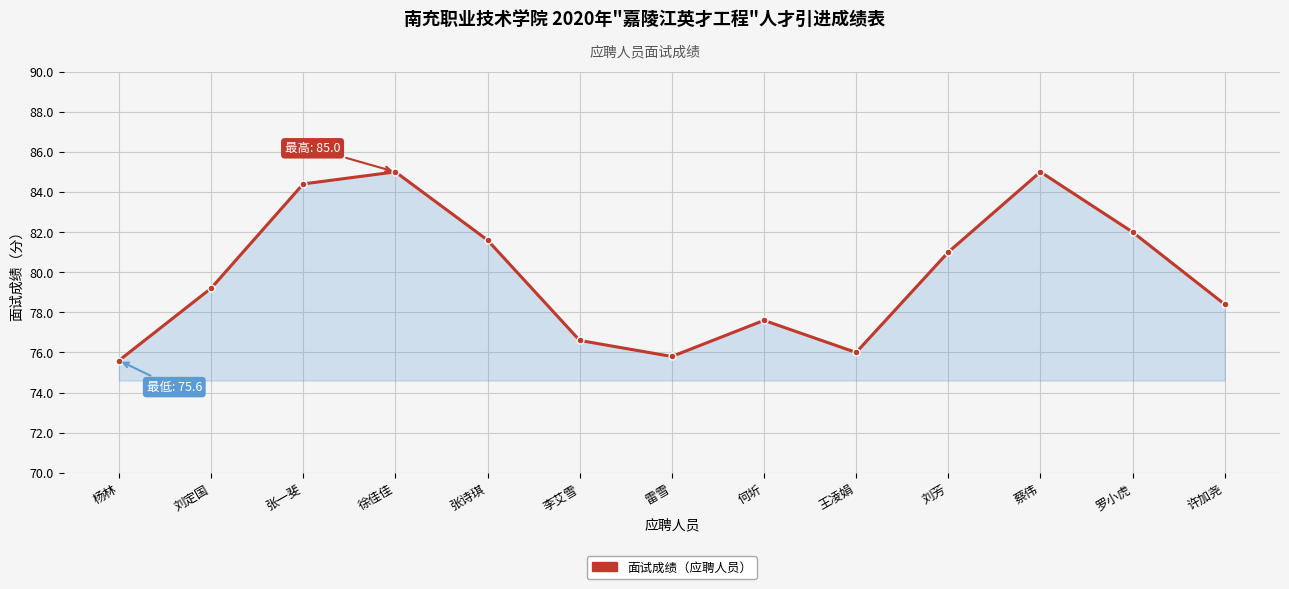

Does the chart display data point markers on the line(s)?

Yes